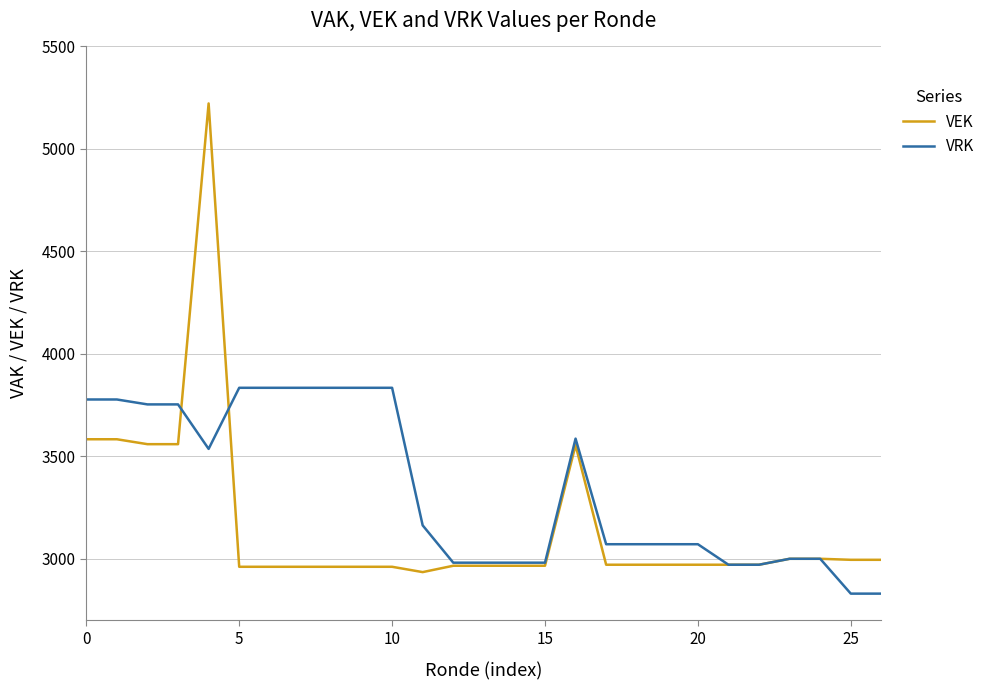

What is the lowest value of the VEK series?

2936